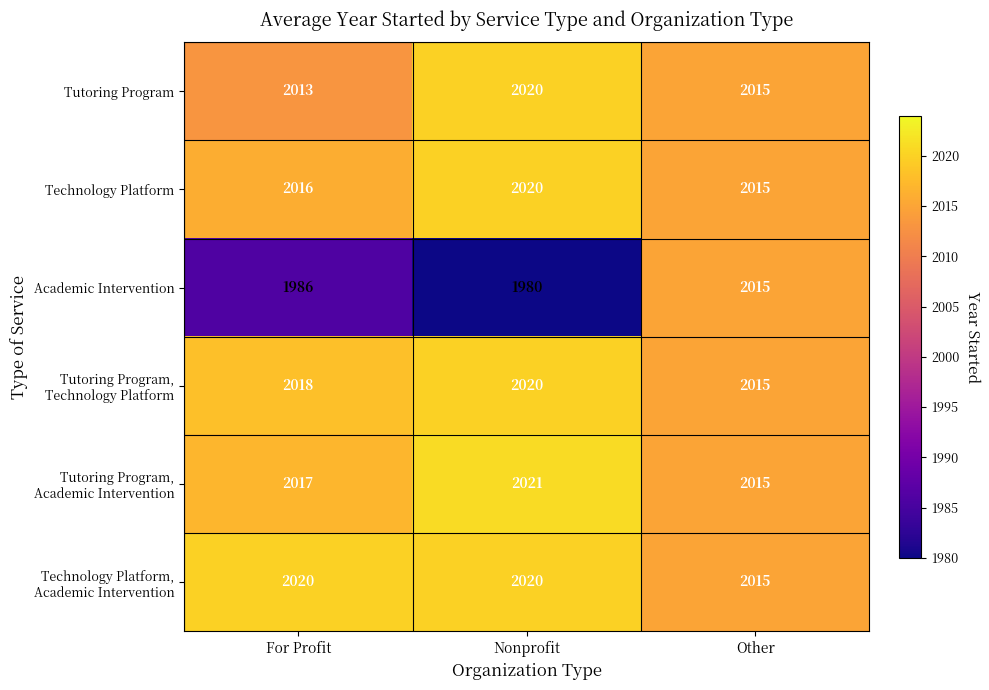

What is the approximate value of Tutoring Program at Other?

2015